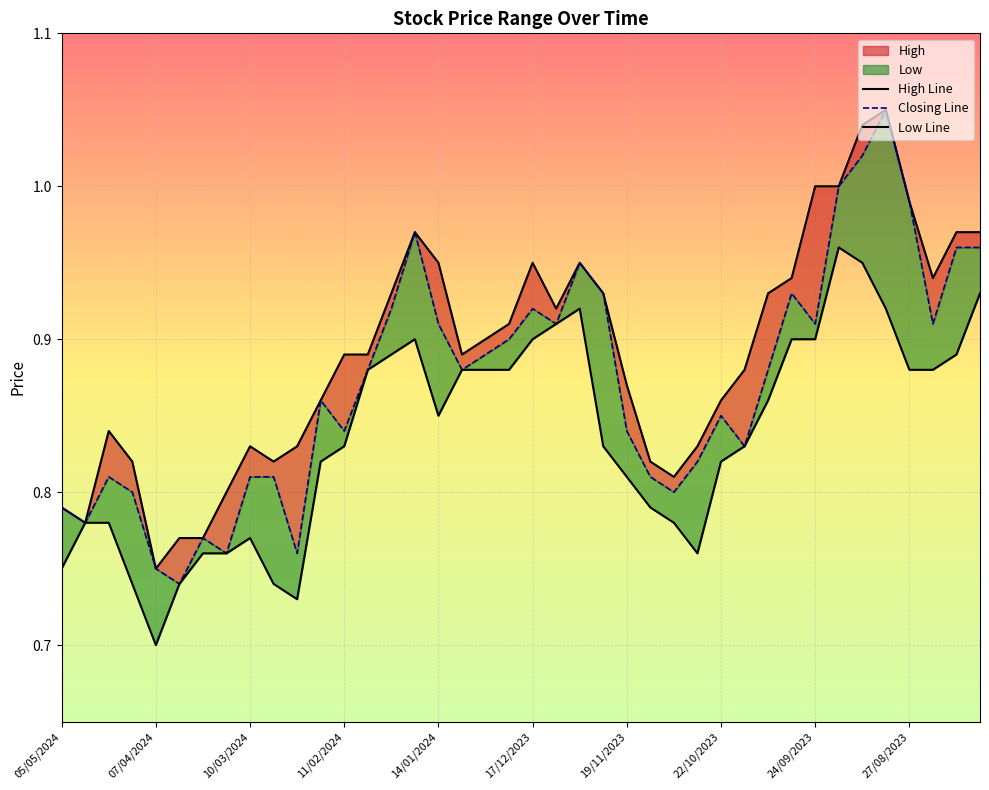

The Low series shows 0.8 at 05/11/2023. True or false?

True